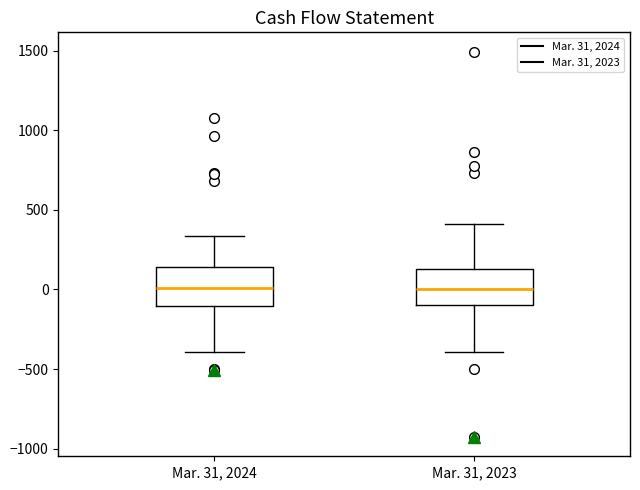

Reading left to right, read every box against the y-axis: the position of its median line, the range the box covers, and the ends of its whiskers. The values are not printed on the chart, so give them approximately, as read against the axis.

Mar. 31, 2024: median 0, box -100 to 150, whiskers -400 to 350
Mar. 31, 2023: median 0, box -100 to 150, whiskers -400 to 400